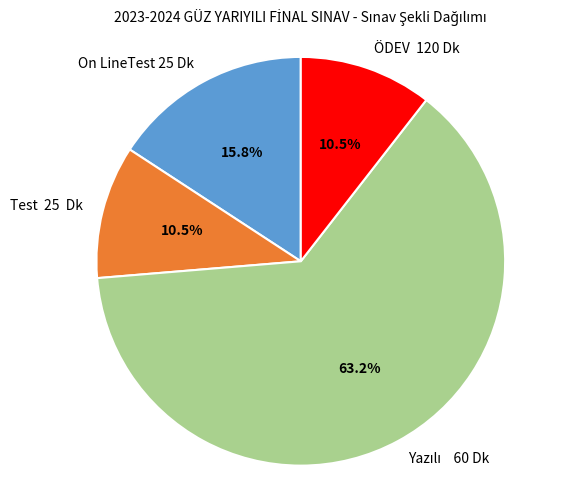

Is there a majority slice in this chart?

Yes